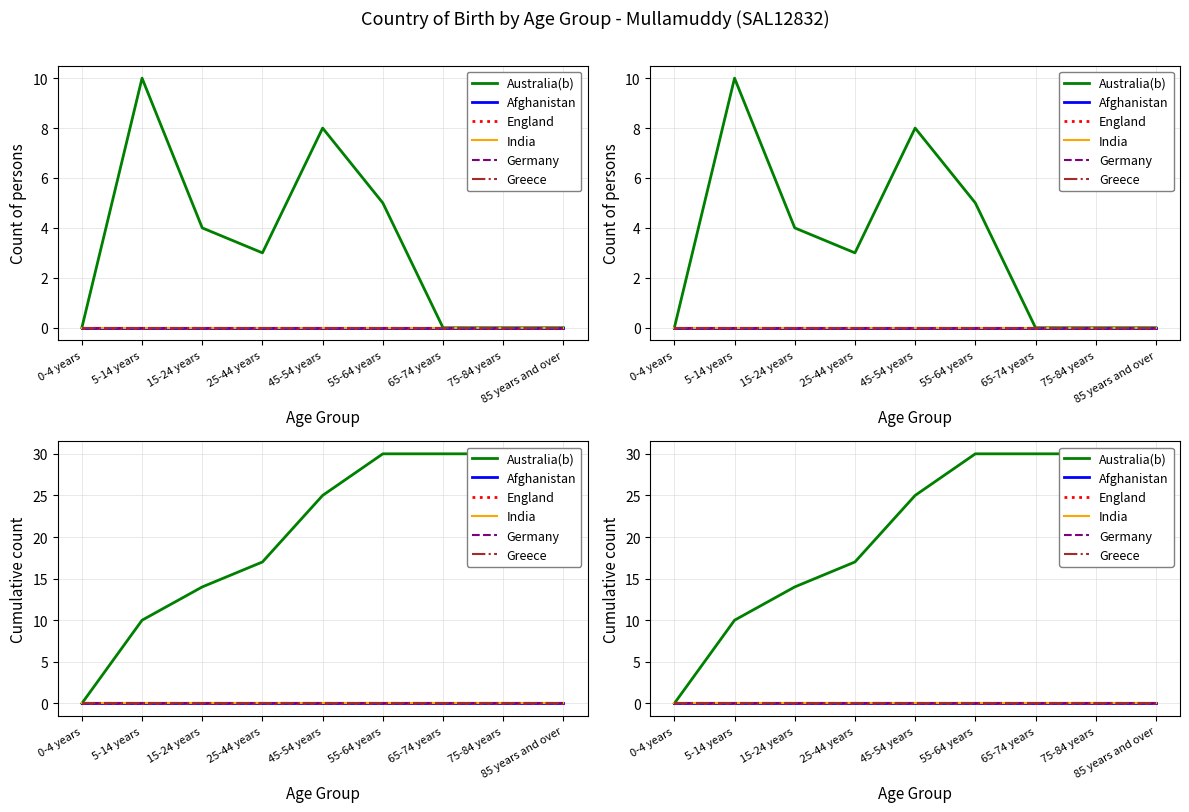

True or false: England and Greece intersect in this chart.

False